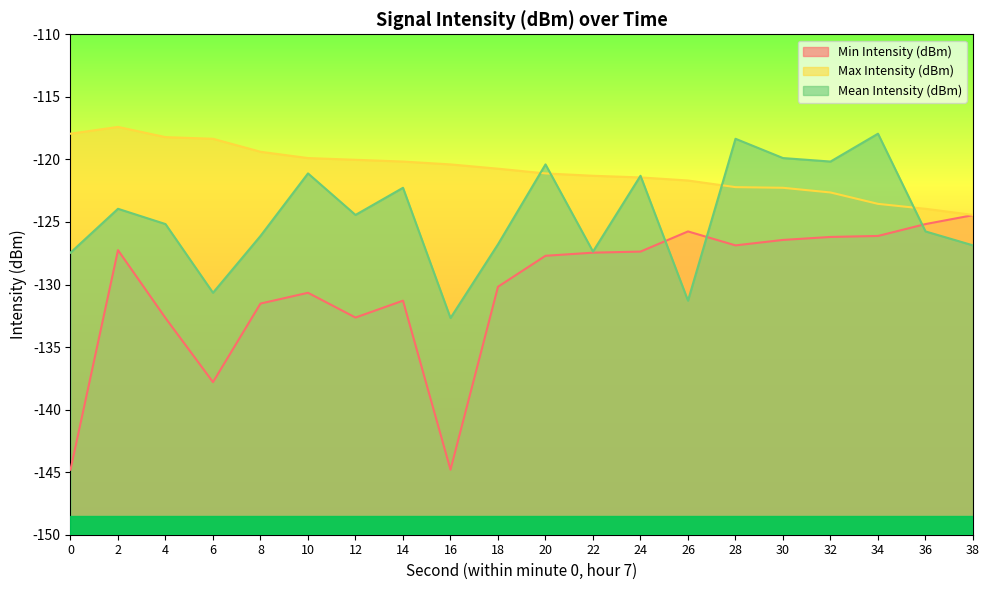

Which series has the largest total across all categories?

Max Intensity (dBm)